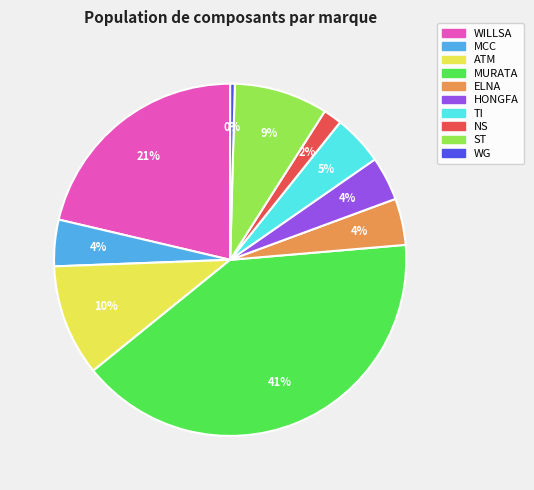

The MURATA slice represents 30% of the pie. True or false?

False